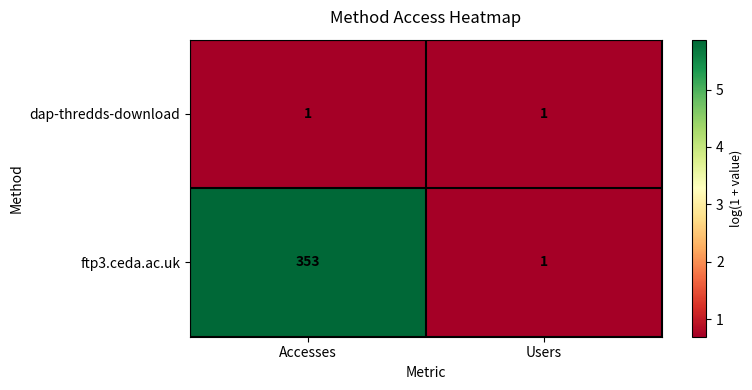

At which label does ftp3.ceda.ac.uk reach its peak?

Accesses